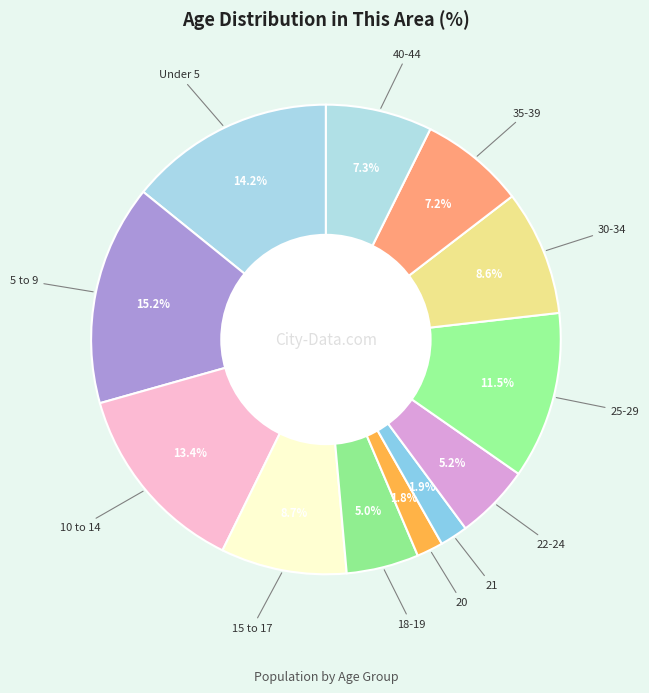

What is the smallest slice in the pie chart?

20